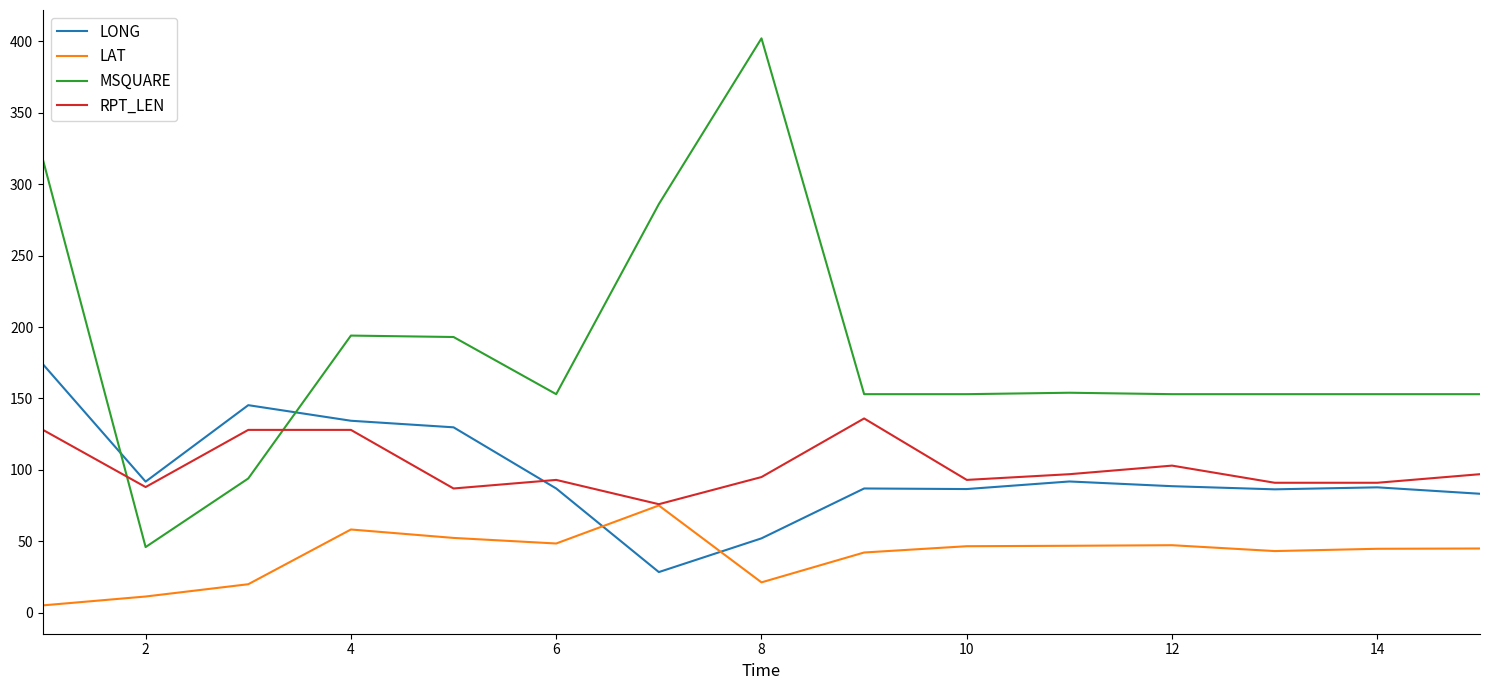

Which series has the largest total across all categories?

MSQUARE